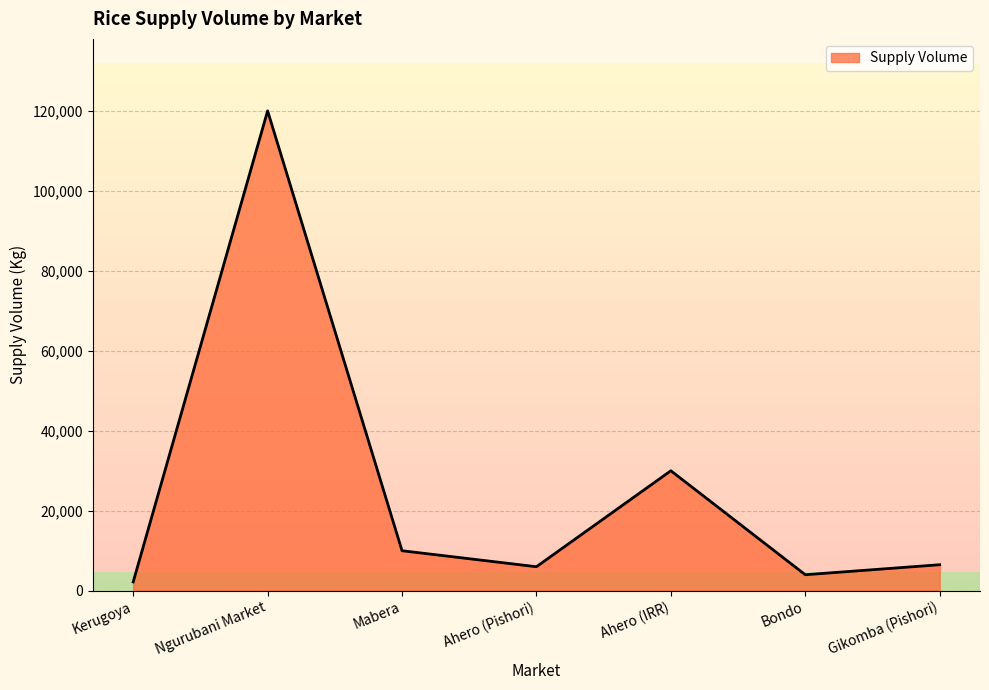

What is the greatest value displayed?

120000